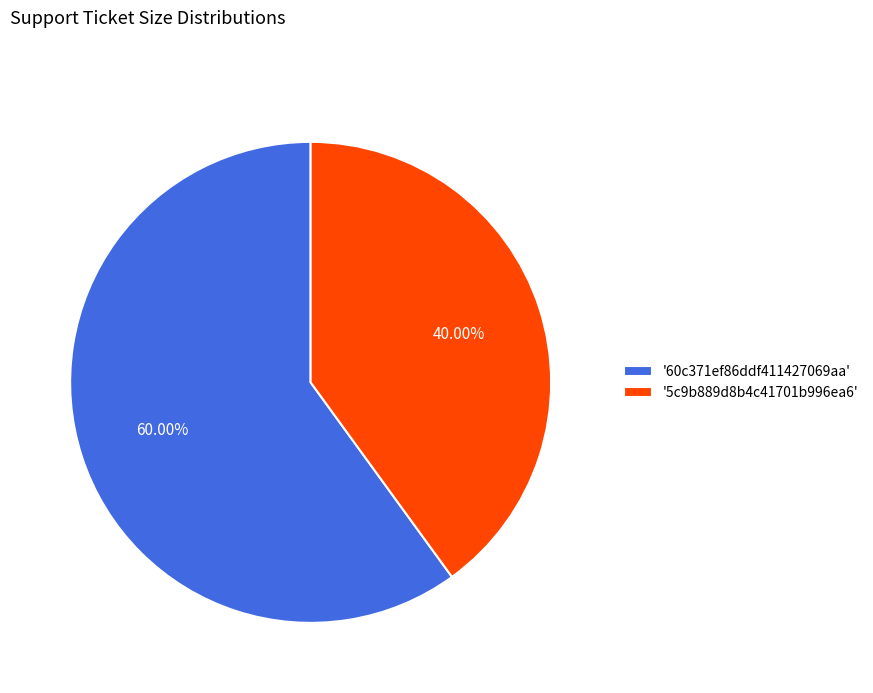

Is the sum of '60c371ef86ddf411427069aa' and '5c9b889d8b4c41701b996ea6' greater than half?

Yes